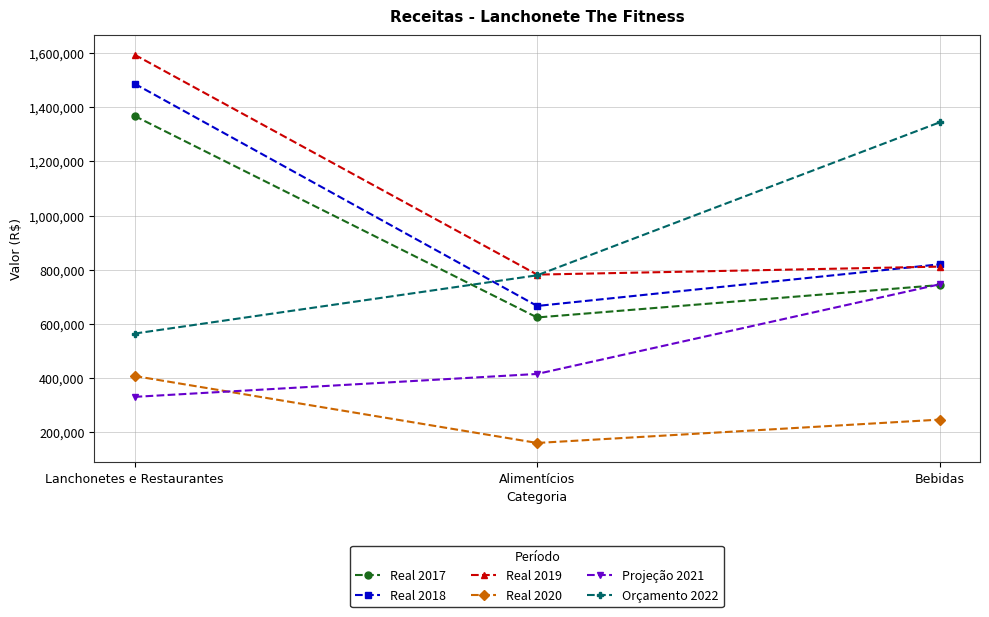

What is the total value across all series at Lanchonetes e Restaurantes?

5752413.5